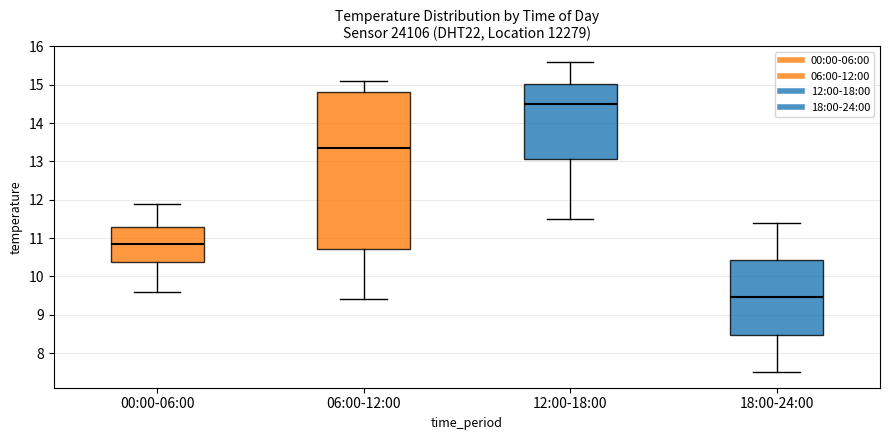

Where is the upper edge of the box for 18:00-24:00 on the y-axis? The values are not printed on the chart, so give them approximately, as read against the axis.

10.4